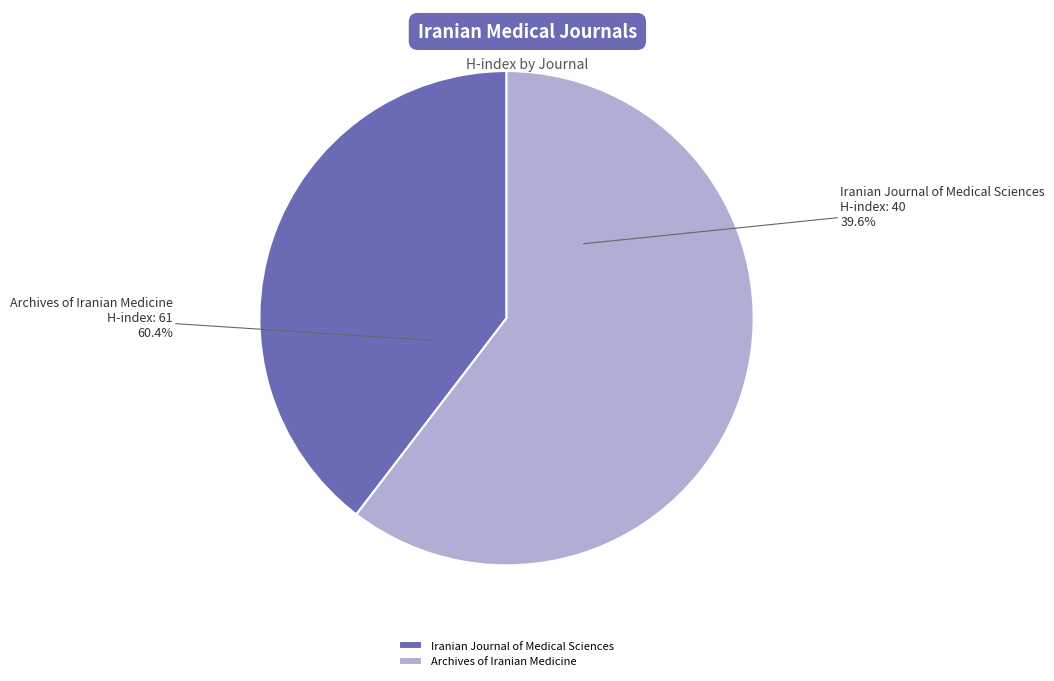

Which slice is the largest?

Archives of Iranian Medicine